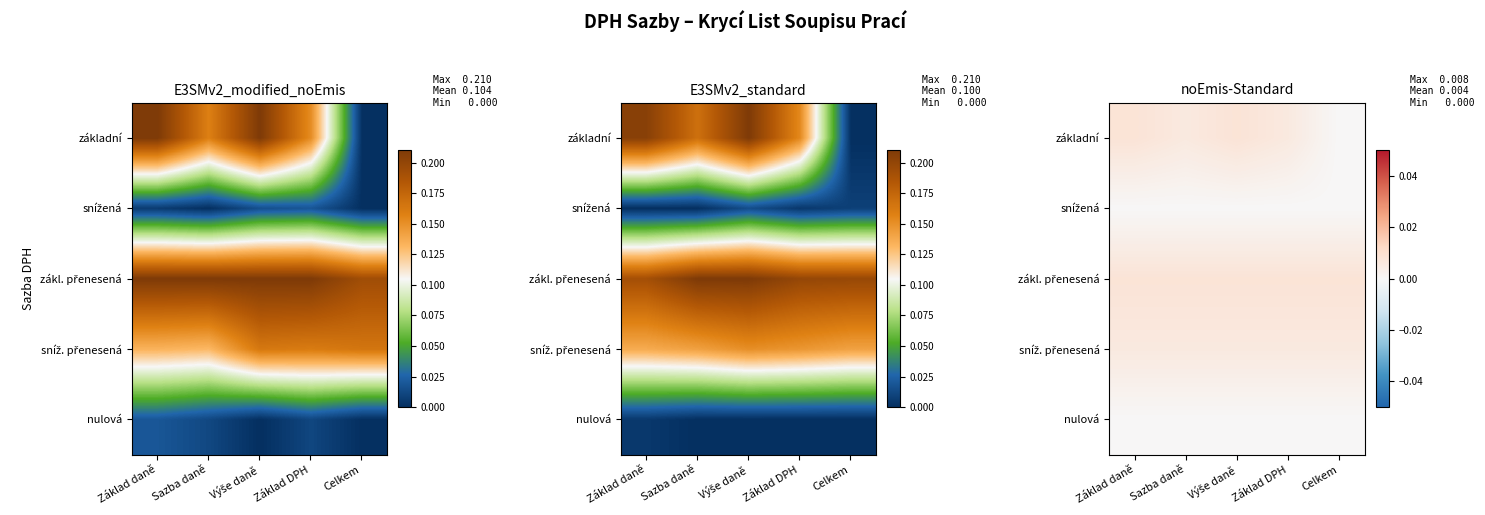

At which category does the chart reach its minimum across all series?

Celkem